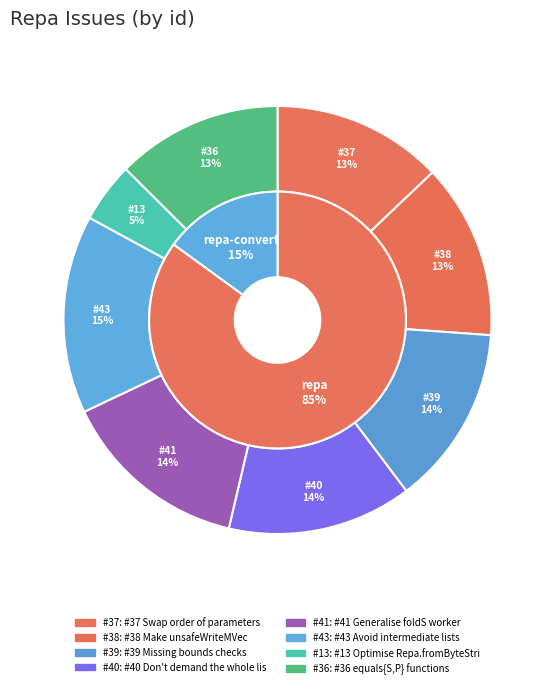

Does #38 Make unsafeWriteMVec account for over 50% of the chart?

No